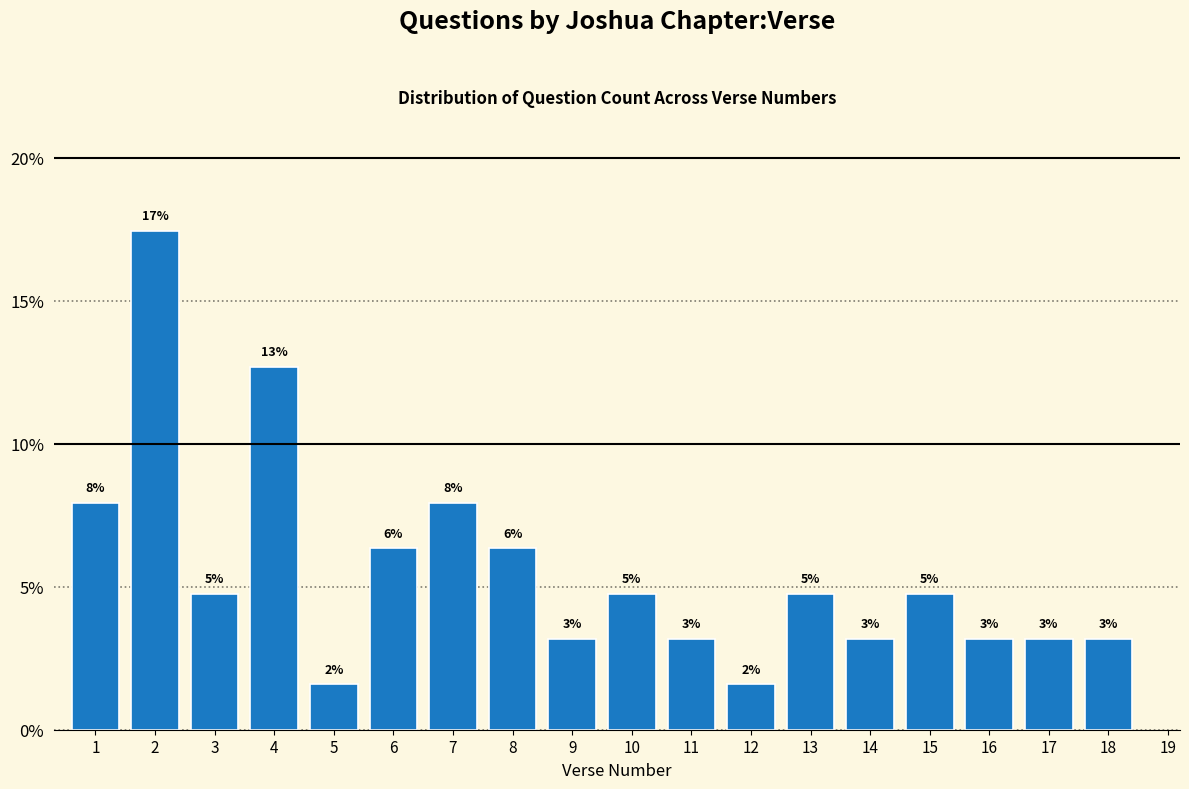

Are the bars horizontal?

No